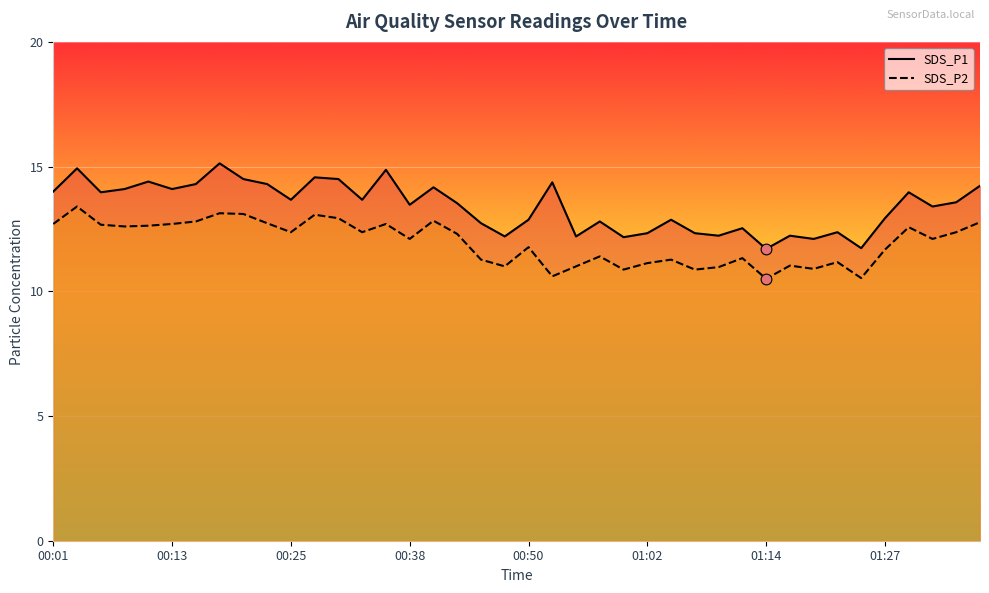

What are all the series names shown in the legend?

SDS_P1, SDS_P2